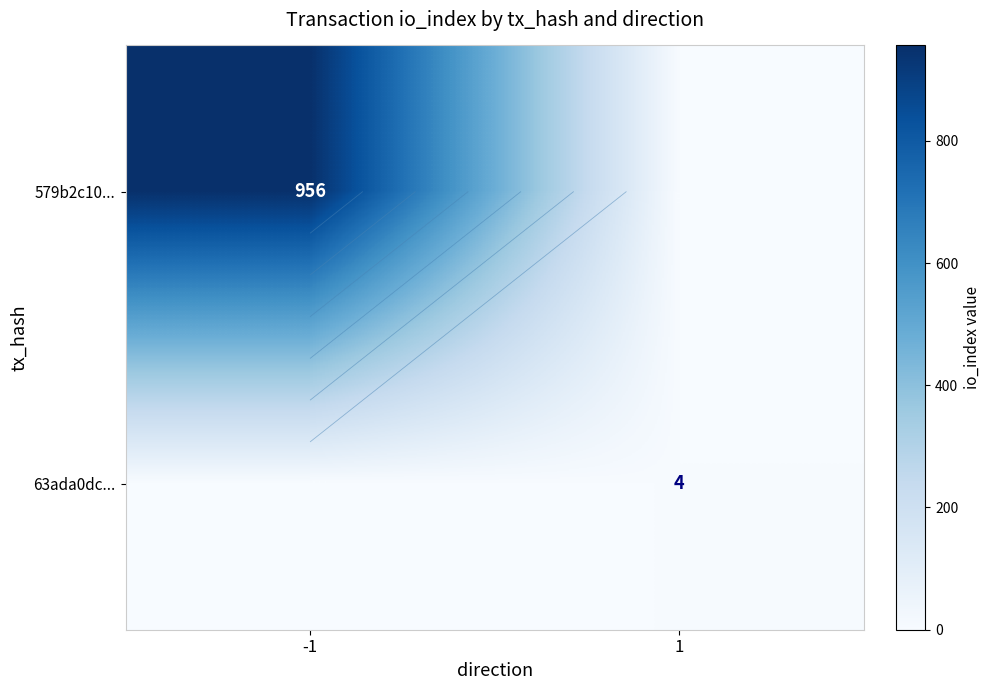

Count the number of data series in this chart.

2